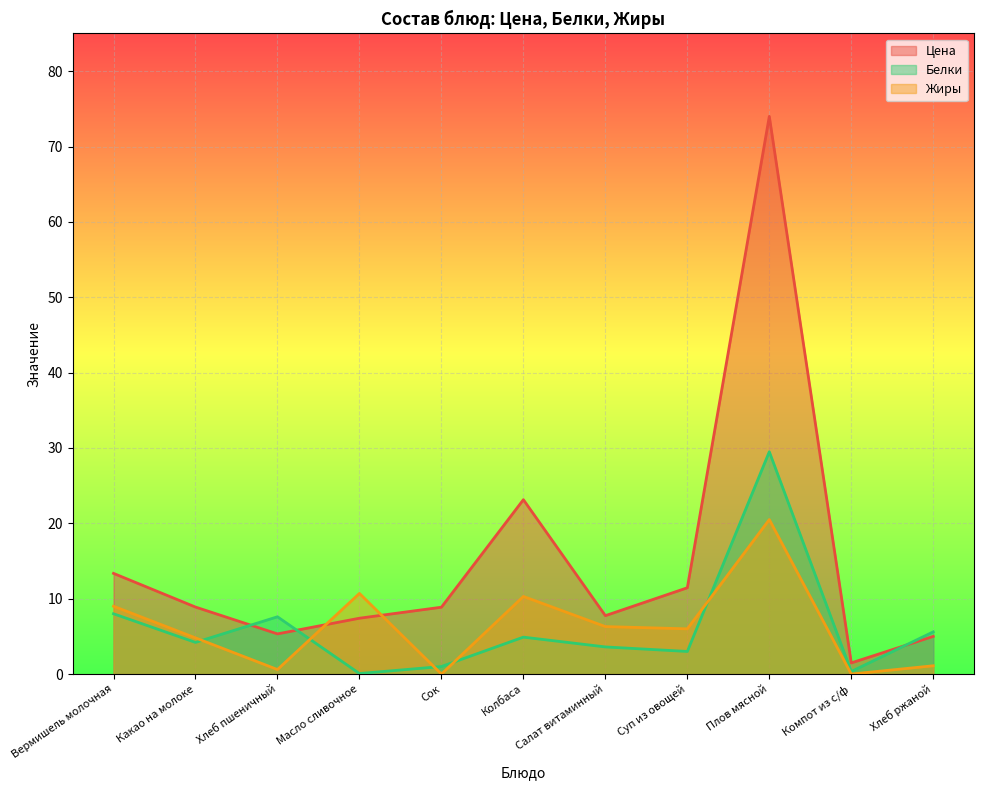

Between which two adjacent categories do Белки and Жиры first intersect?

Какао на молоке and Хлеб пшеничный